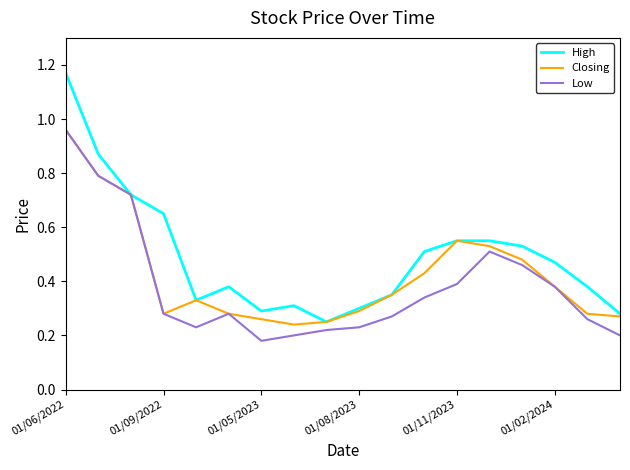

List the series in order of their overall mean, lowest first.

Low, Closing, High